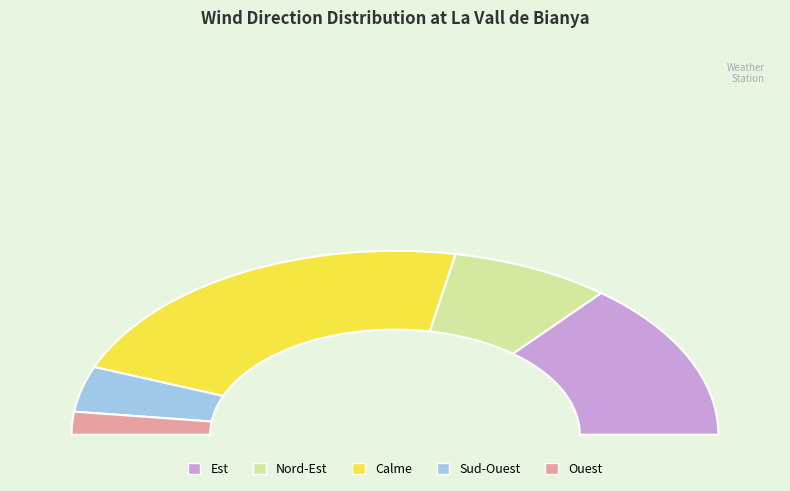

What is the ratio of the value at Est to the value at Nord-Est?

1.8